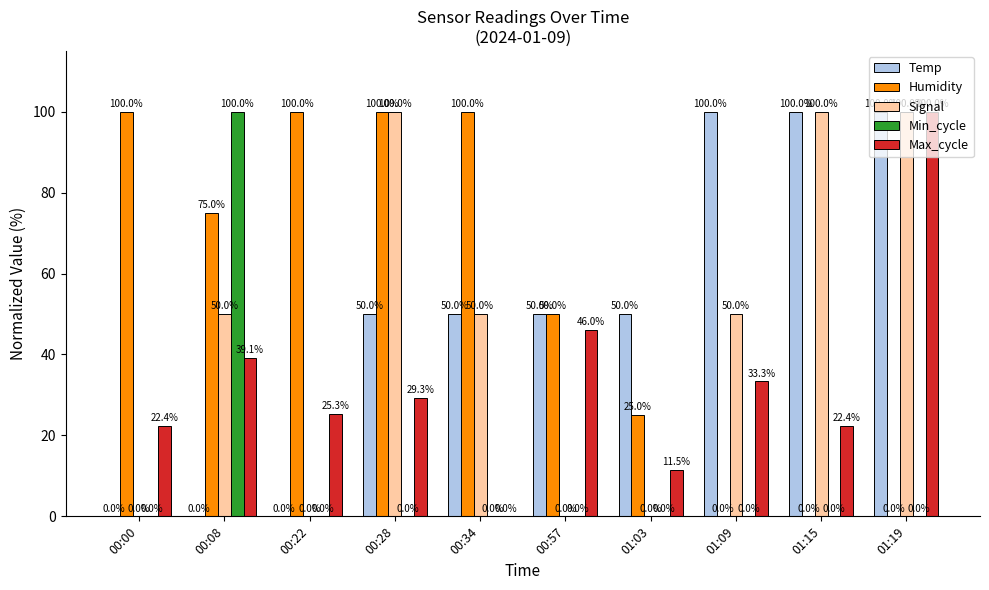

What is the sum of the Humidity values at 01:03 and 00:00?

125.0